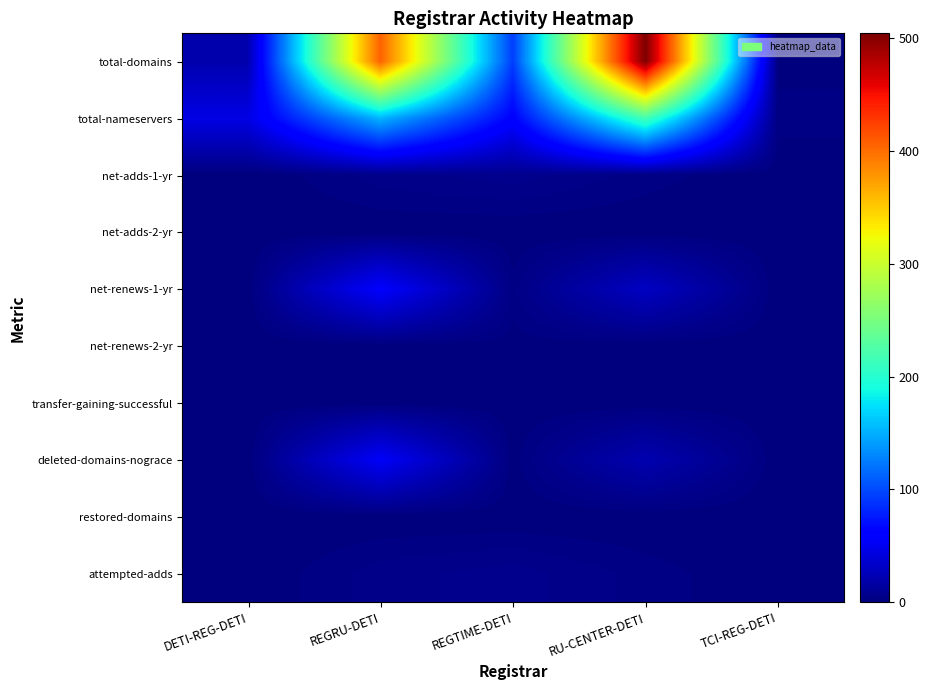

What is the total value across all series at RU-CENTER-DETI?

780